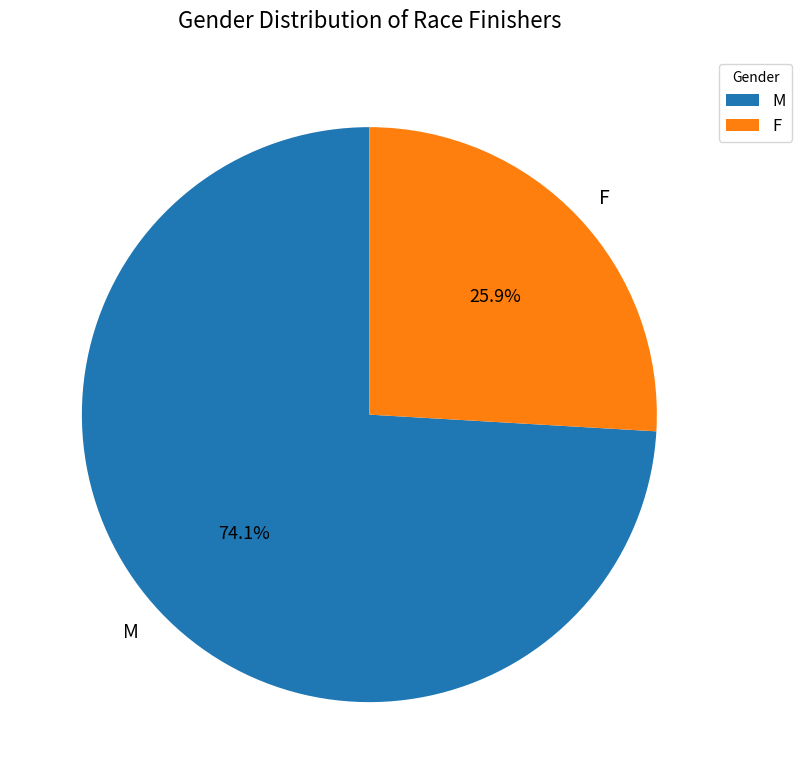

Rank the categories by value from lowest to highest.

F, M